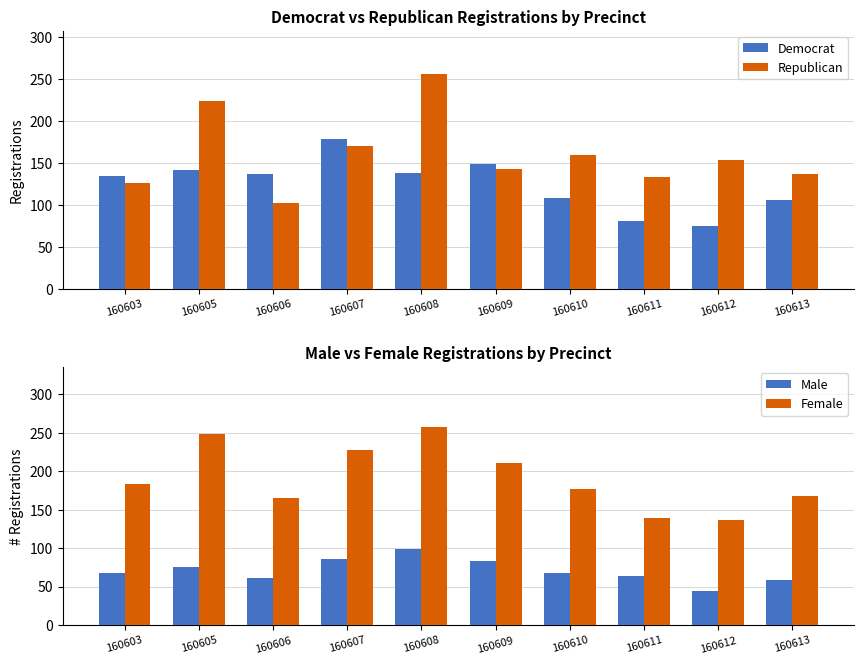

What is the difference between the Male values at 160607 and 160610?

18